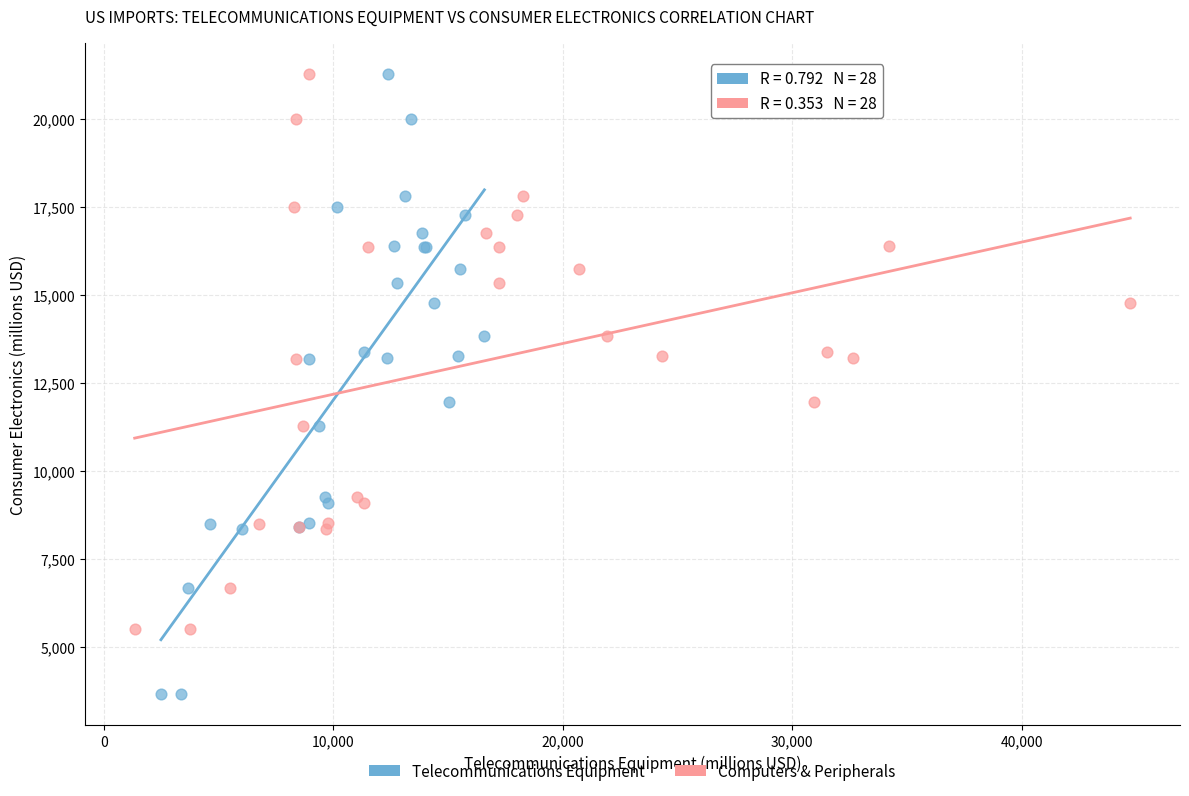

Which series has the widest spread of Y values?

Telecommunications Equipment